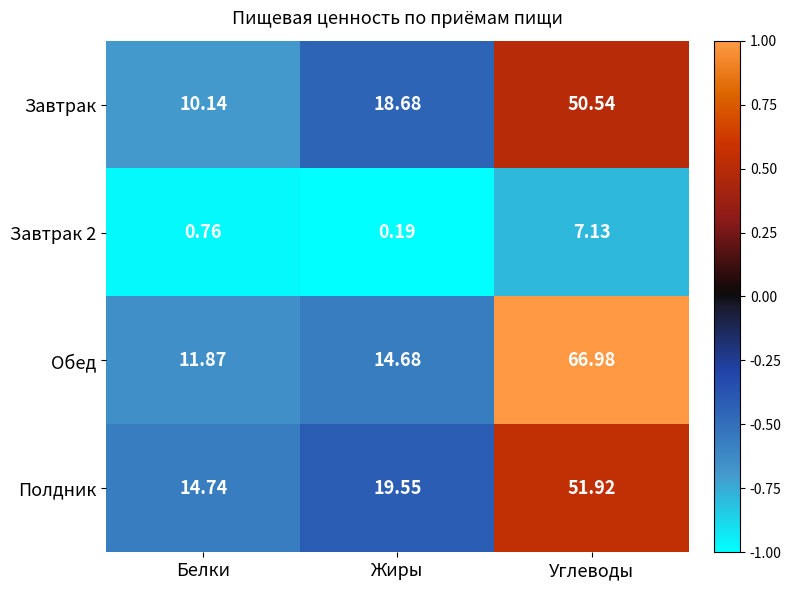

How many series are shown in this chart?

4